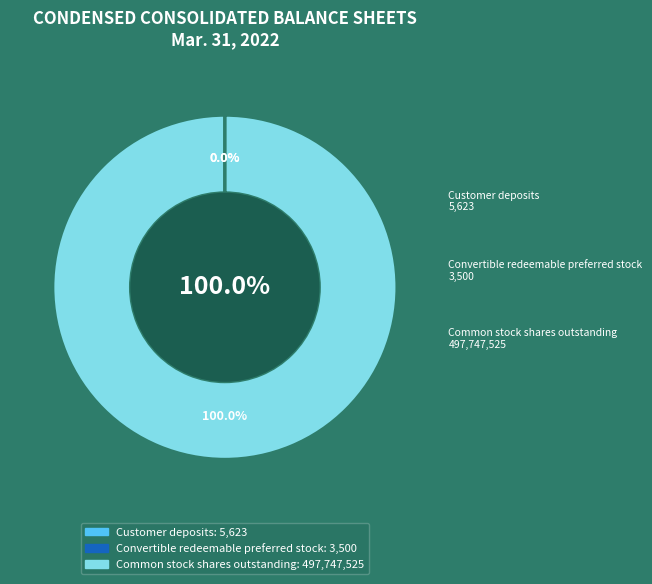

To the nearest percent, what is the average slice percentage?

33%